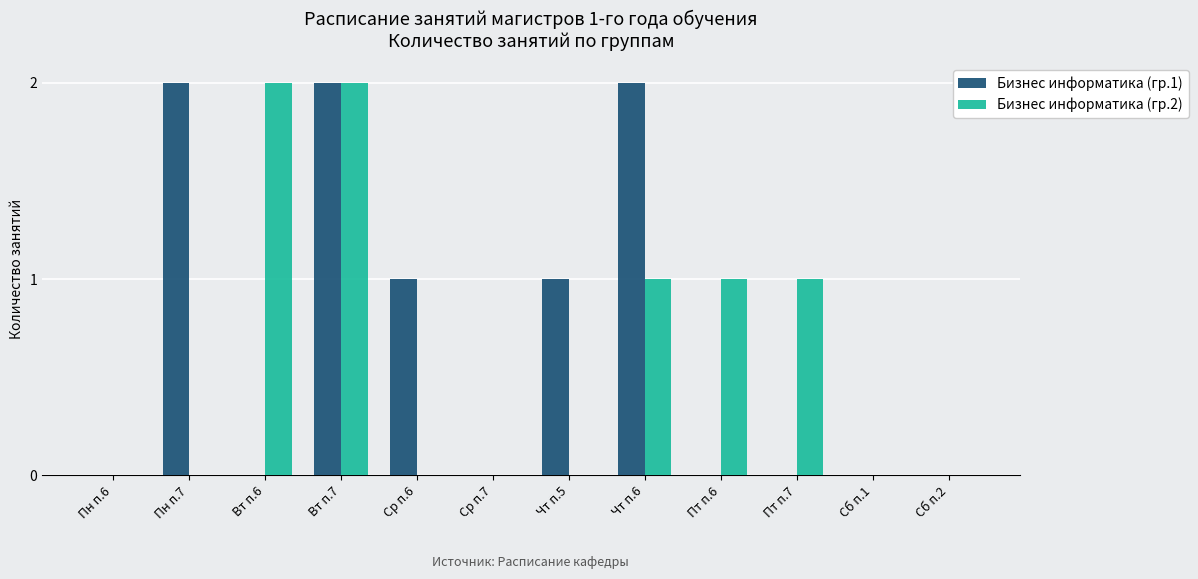

What is the sum of all Бизнес информатика (гр.1) values?

8